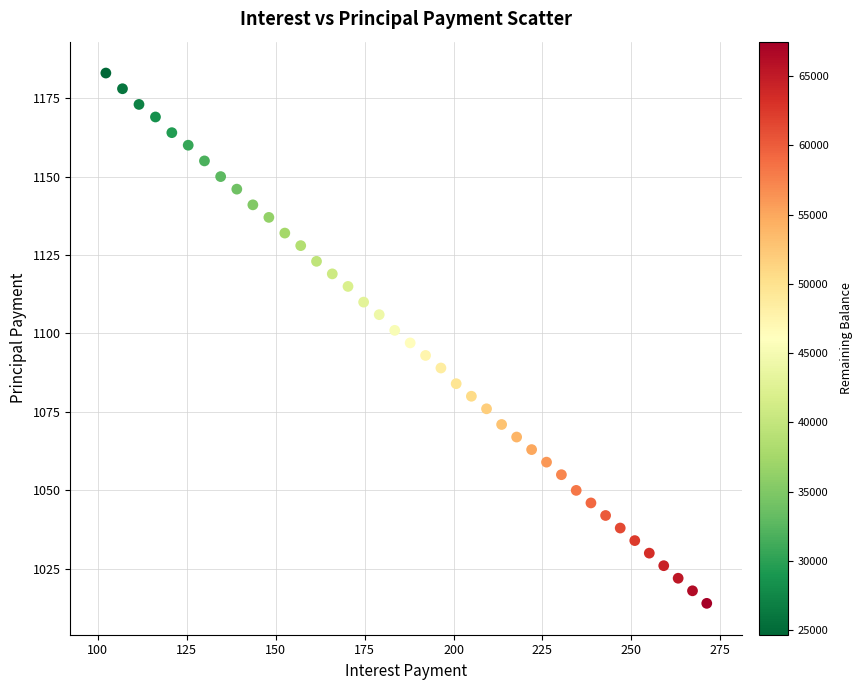

What is the range of Y values (max minus min)?

169